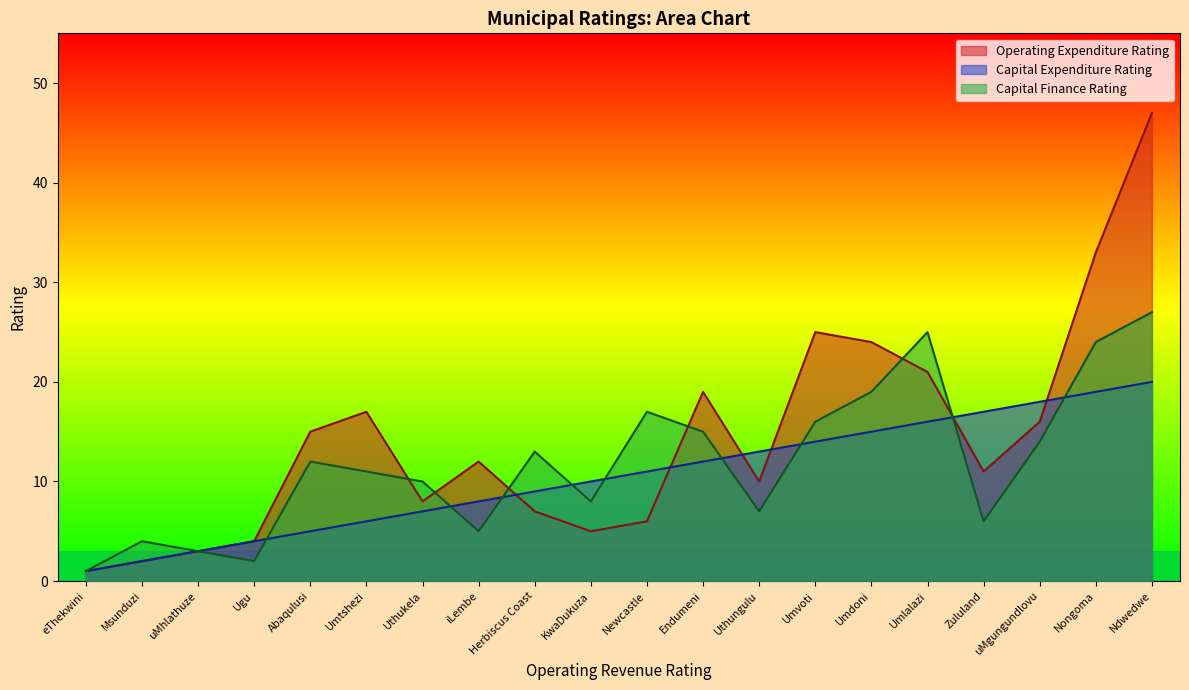

How many series are shown in this chart?

3